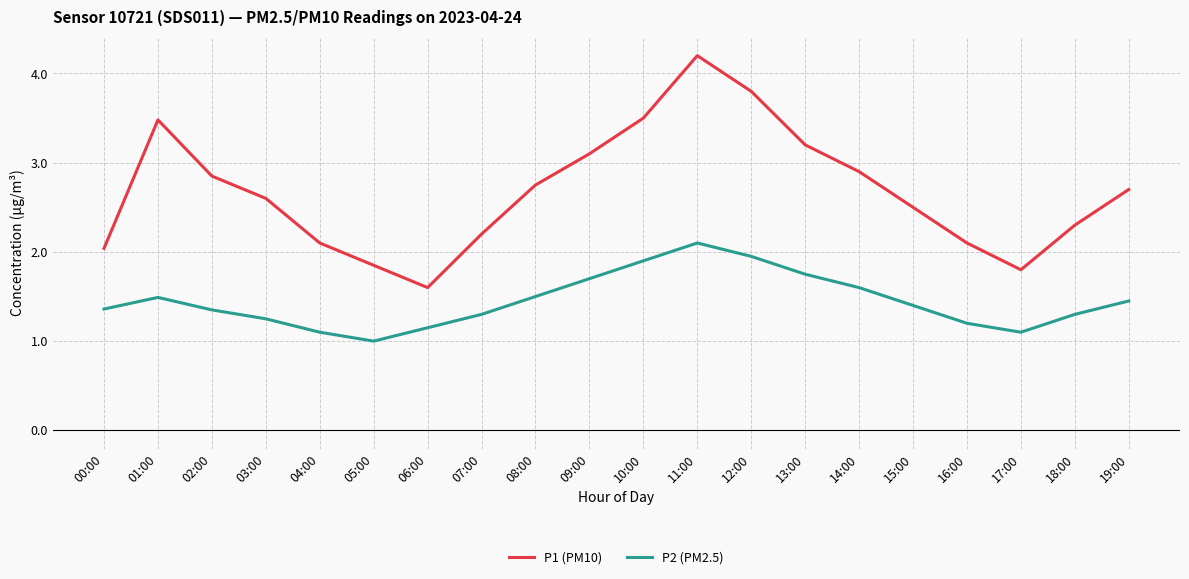

True or false: P2 (PM2.5) and P1 (PM10) cross at least once.

False